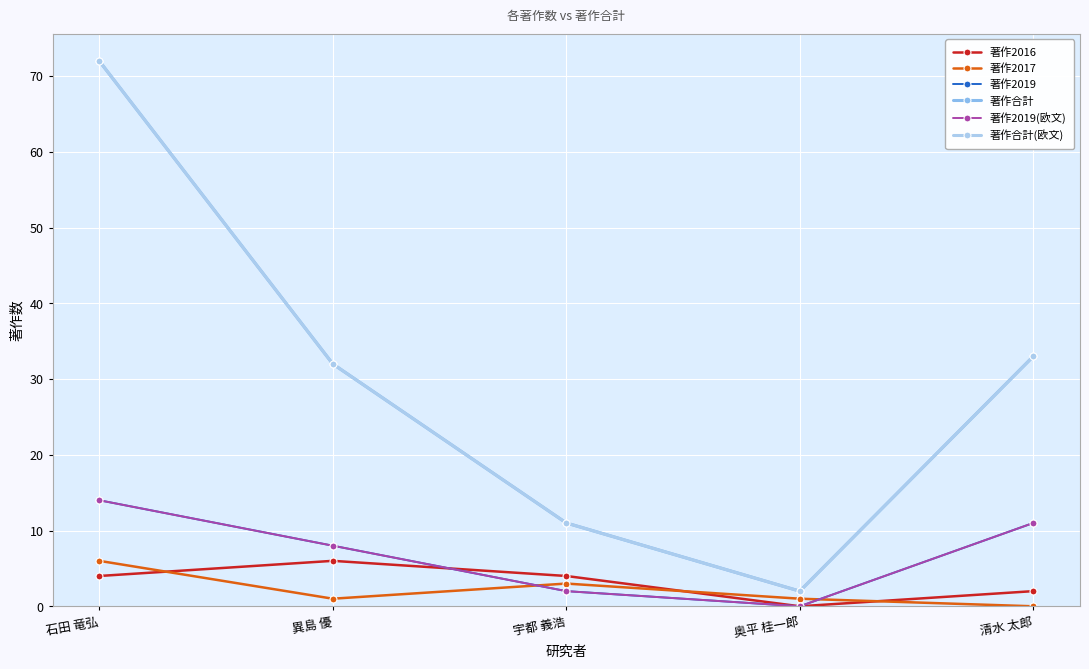

At 異島 優, list the series in order from largest to smallest.

著作合計, 著作合計(欧文), 著作2019, 著作2019(欧文), 著作2016, 著作2017